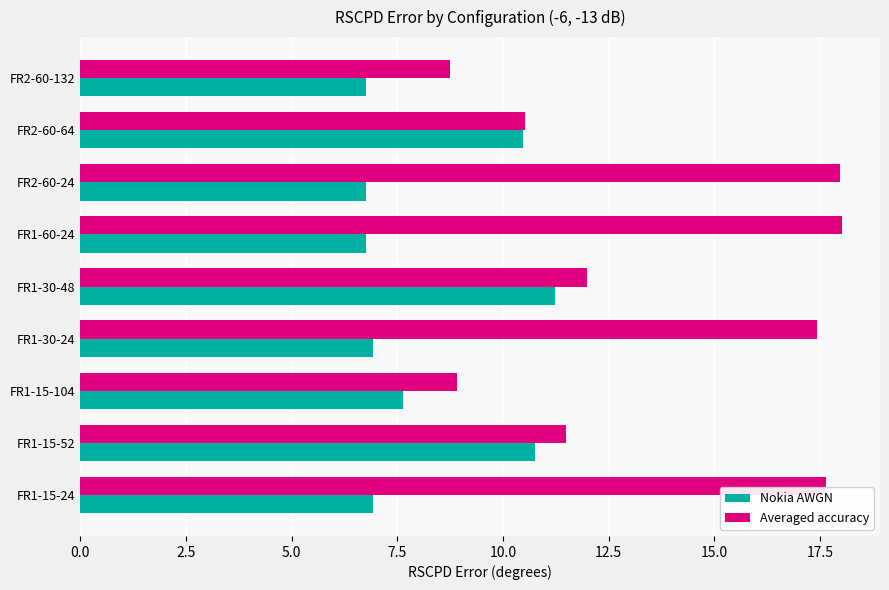

Which series has the largest total across all categories?

Averaged accuracy